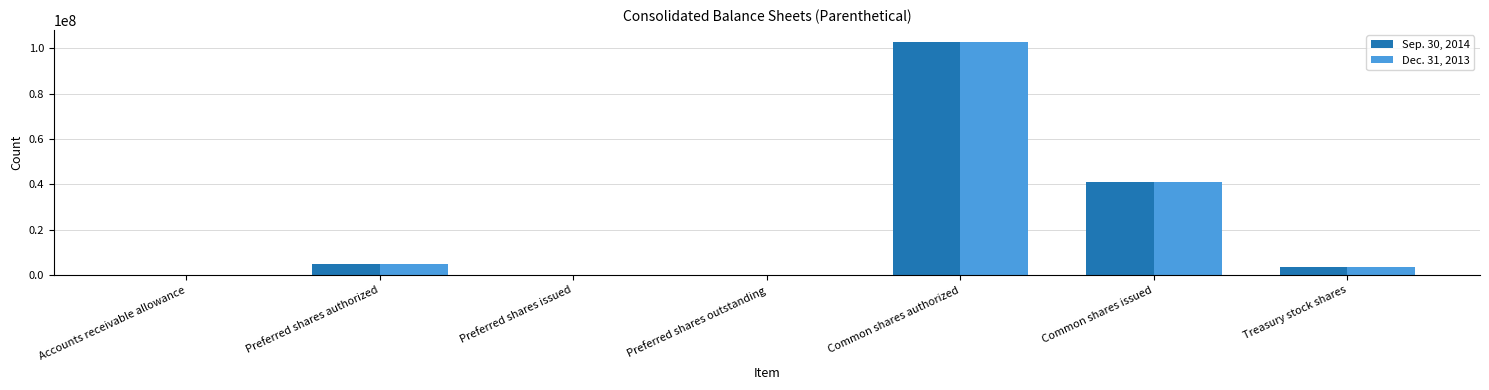

What is the total value across all series at Treasury stock shares?

7239057